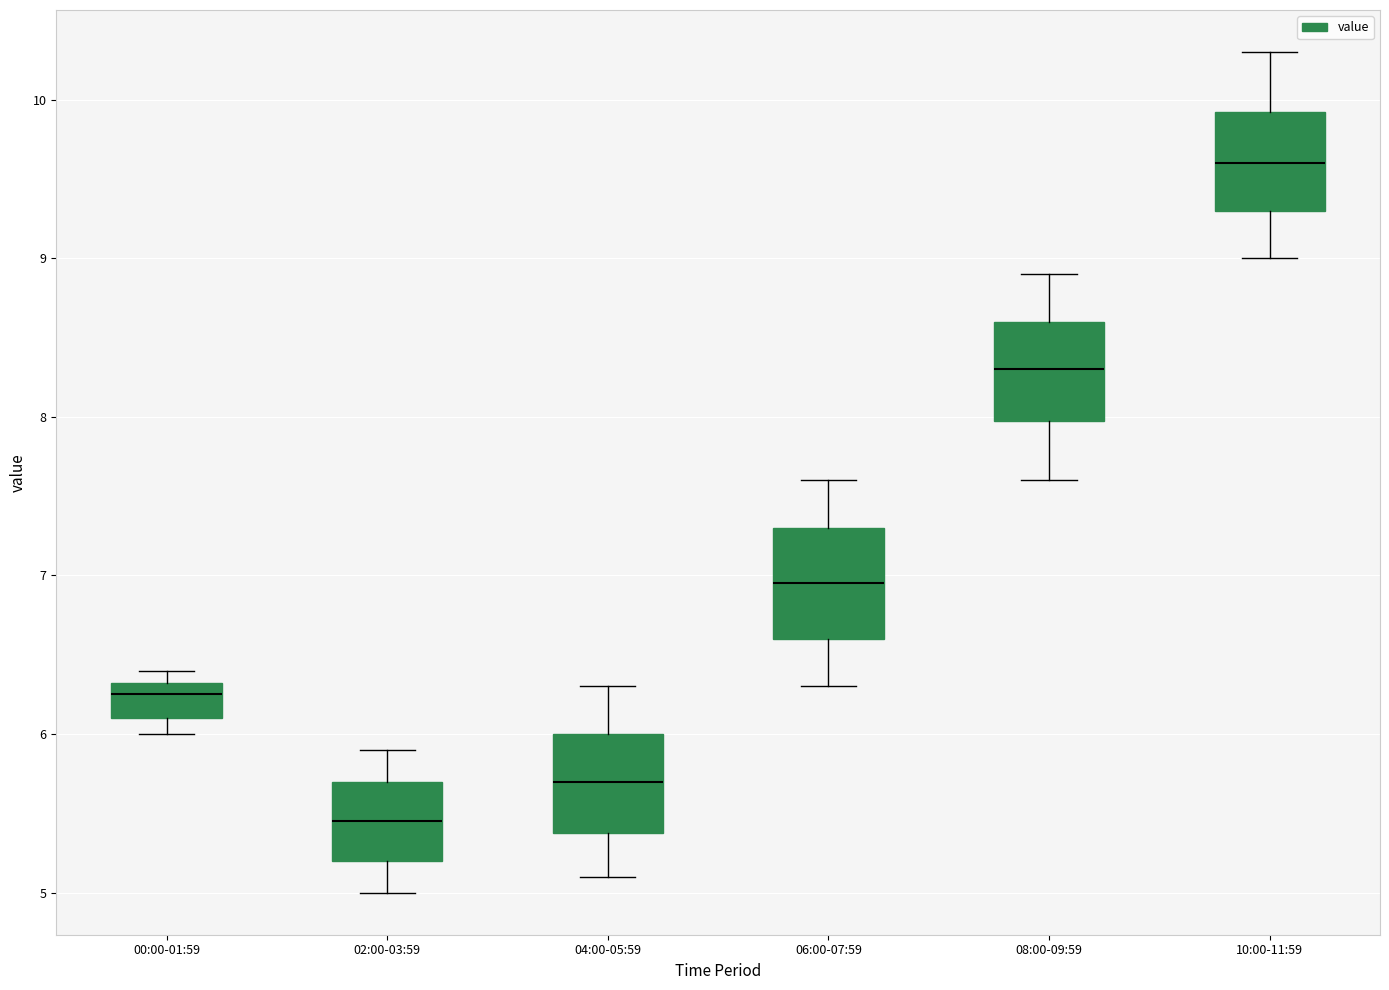

Which box has the highest median line?

10:00-11:59